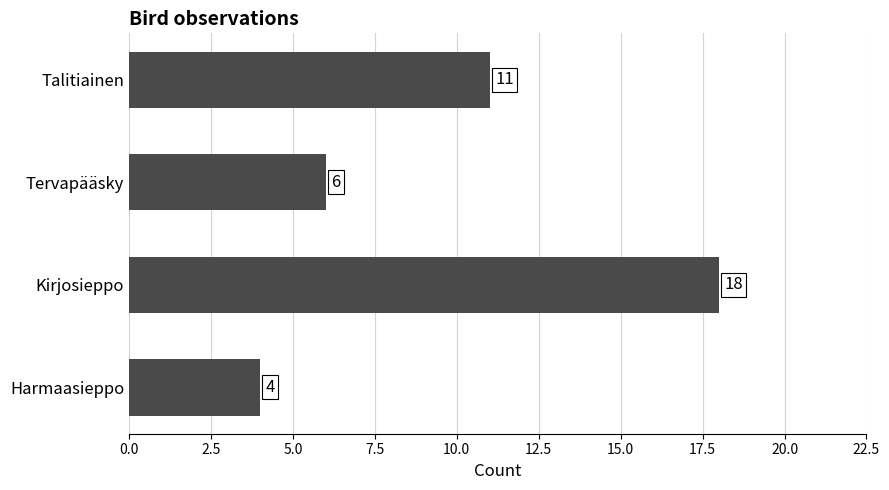

Approximately how many times larger is the value at Harmaasieppo compared to Tervapääsky?

0.7